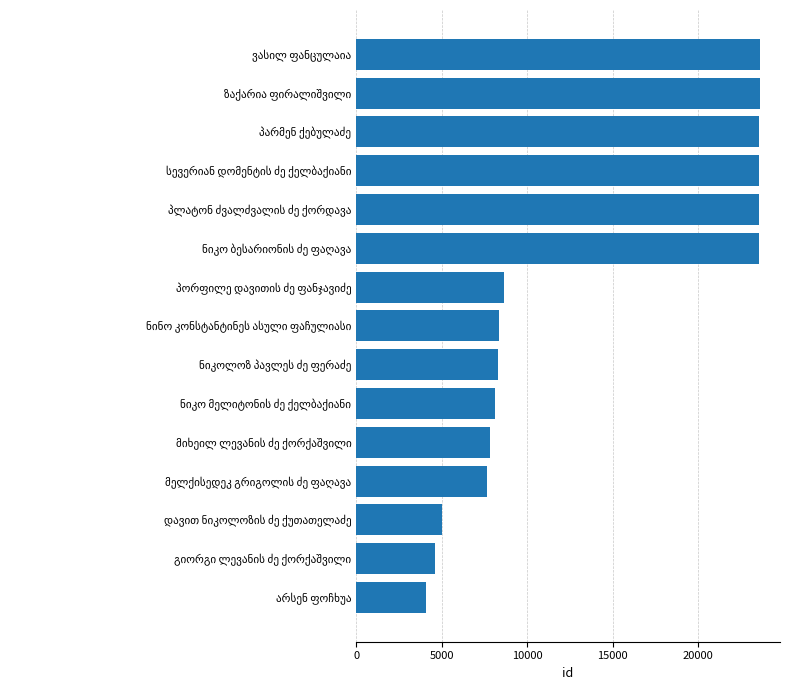

What is the smallest value displayed?

4104